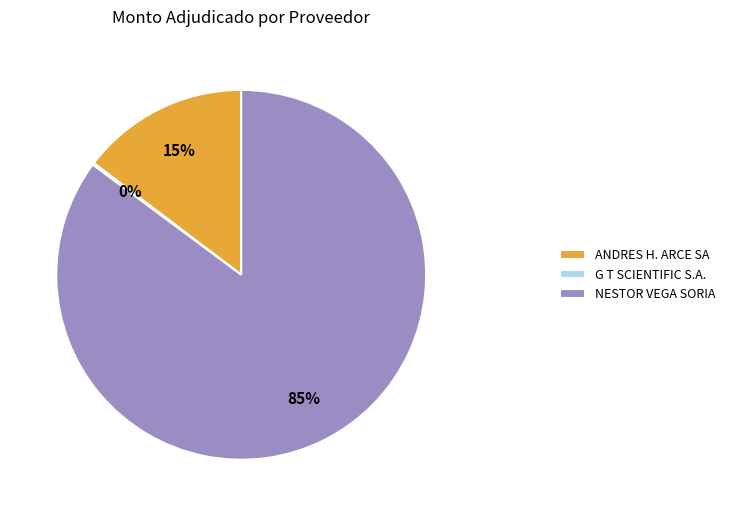

Is it true that NESTOR VEGA SORIA is 95% of the pie?

False